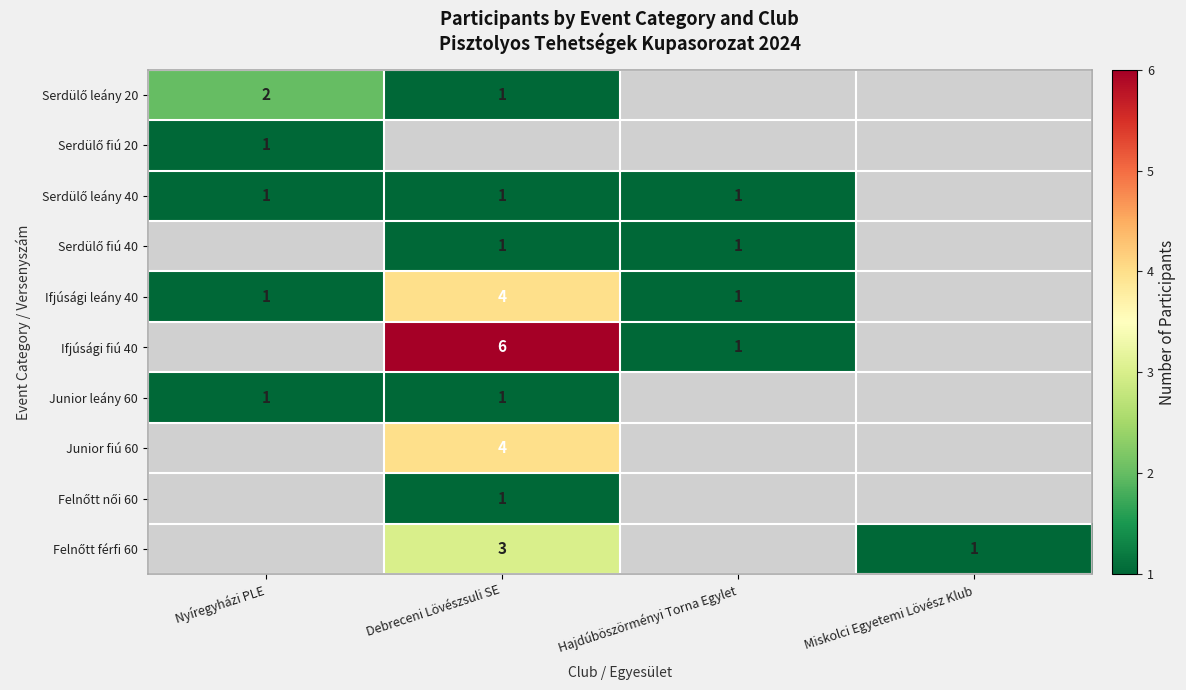

What is the greatest value displayed?

6.0